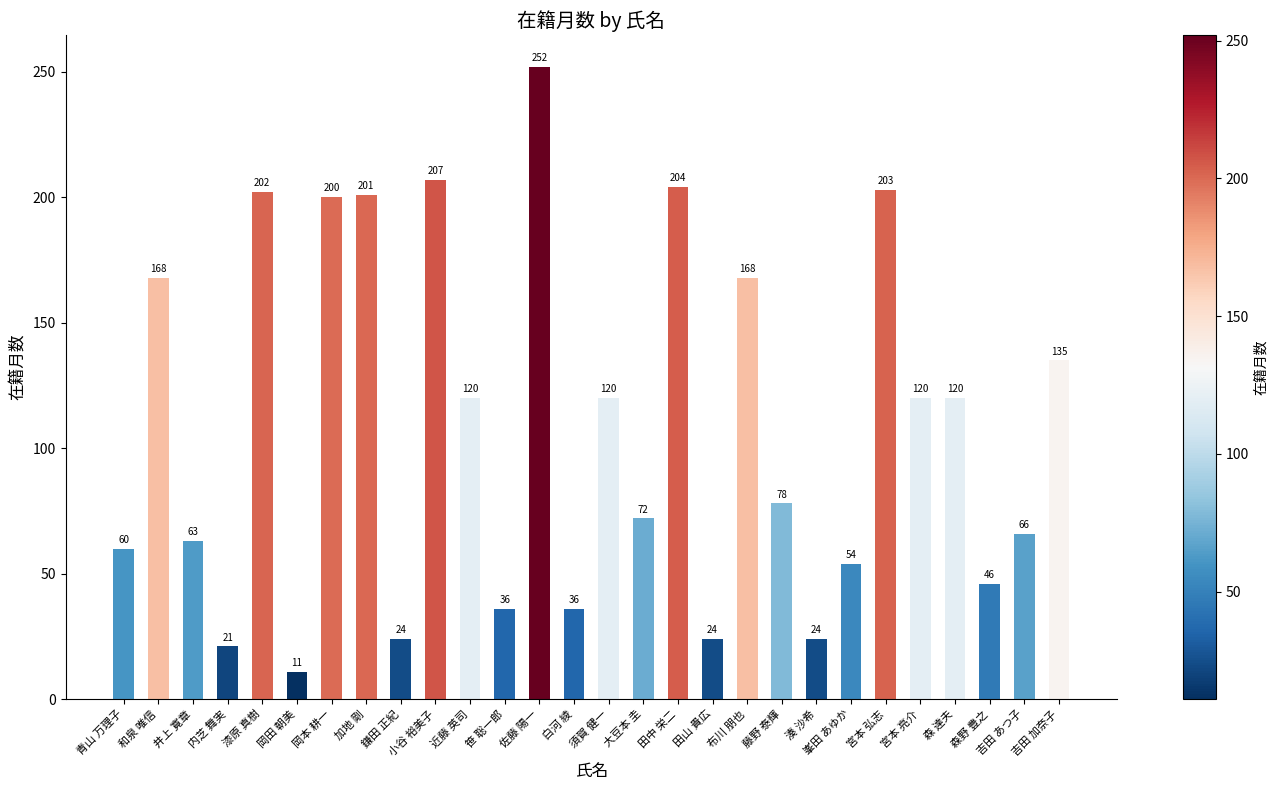

How many data points are less than 120?

14